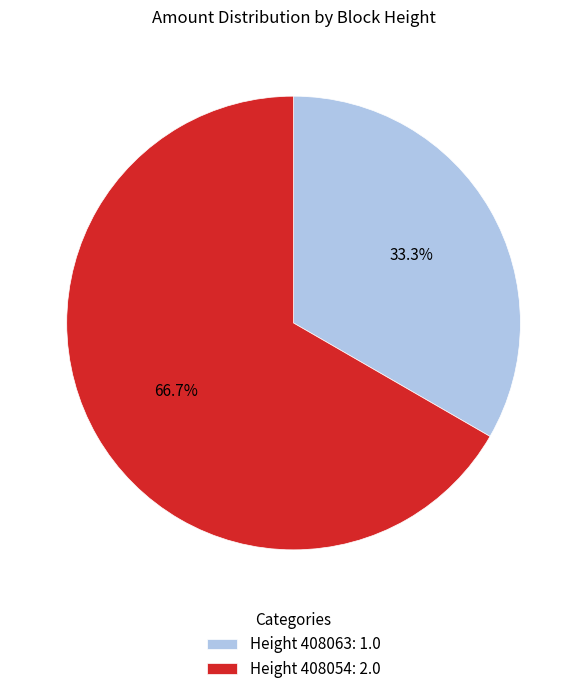

Between Height 408054: 2.0 and Height 408063: 1.0, which is larger?

Height 408054: 2.0